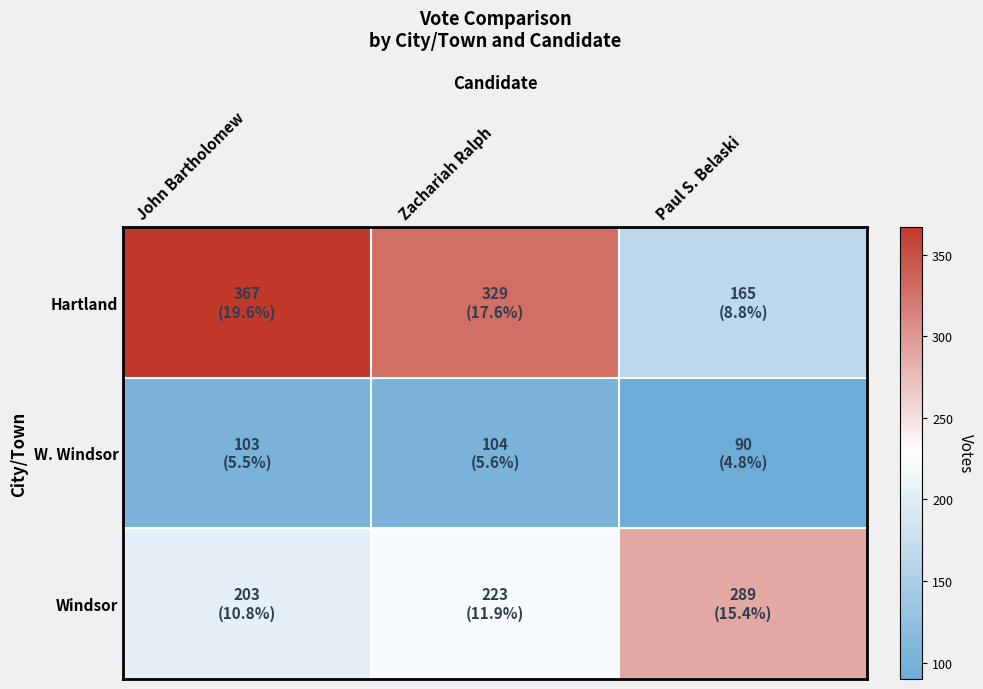

What is the spread (max minus min) of values at Paul S. Belaski?

199